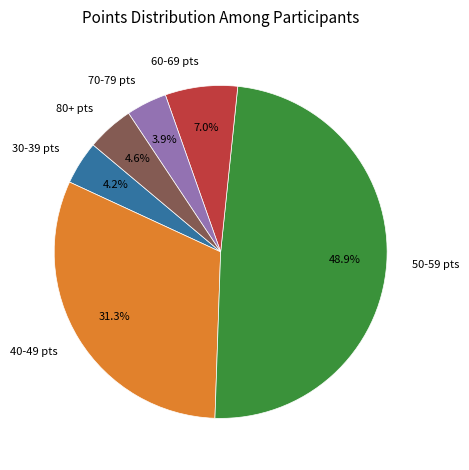

What is the largest slice in the pie chart?

50-59 pts